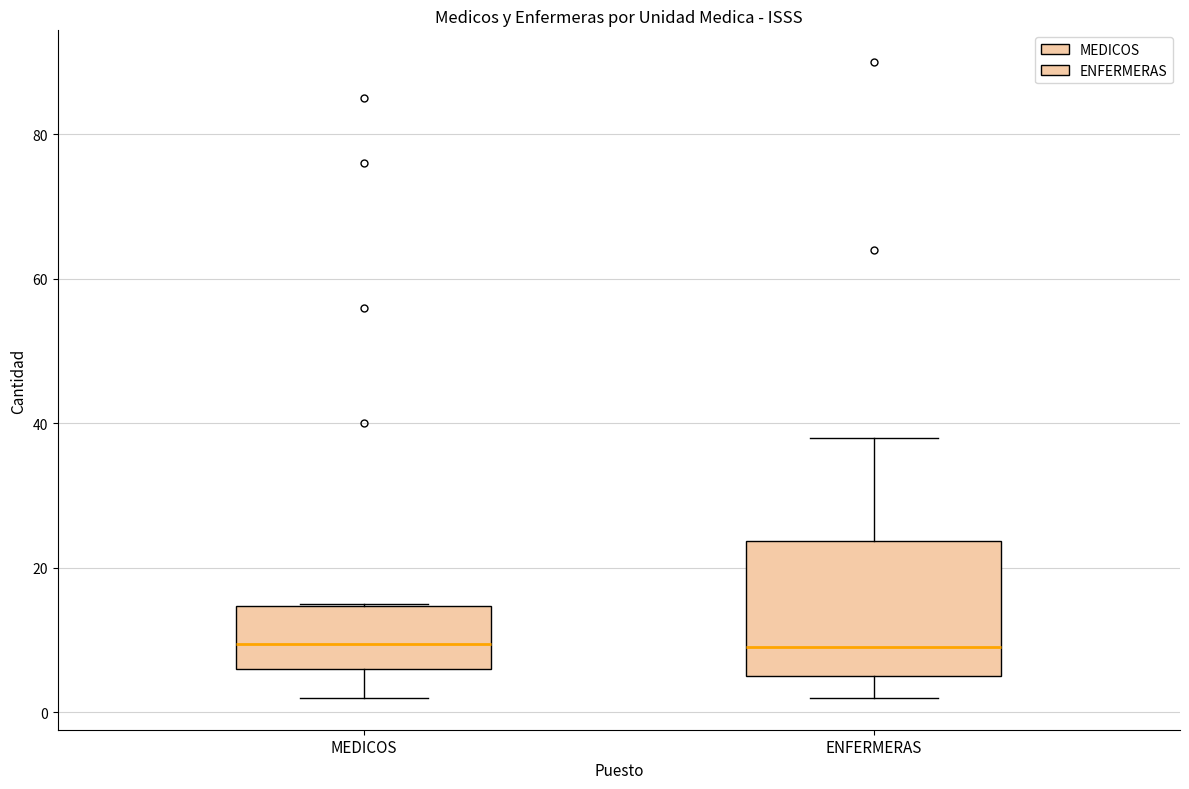

Reading left to right, transcribe this box plot: for each box, give where its median line is, the range the box spans, and where its two whiskers end, as read against the y-axis. The values are not printed on the chart, so give them approximately, as read against the axis.

MEDICOS: median 10, box 6 to 14, whiskers 2 to 16
ENFERMERAS: median 10, box 6 to 24, whiskers 2 to 38